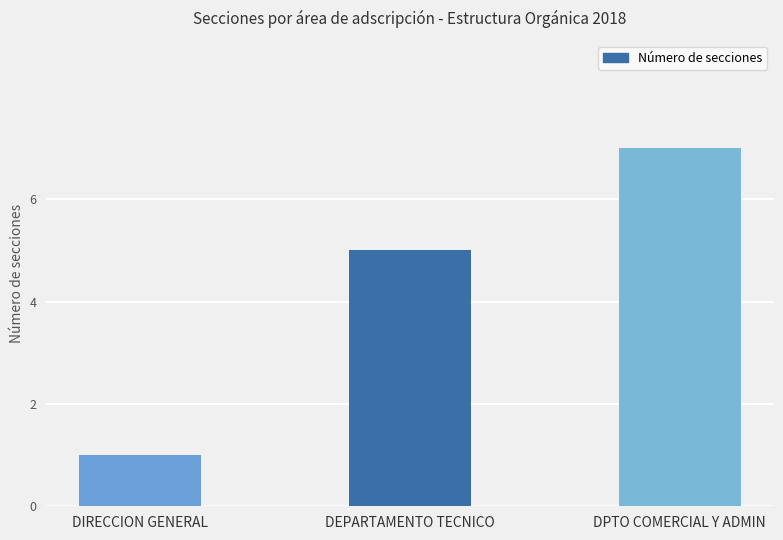

What is the label of the 2nd bar from the right?

DEPARTAMENTO TECNICO